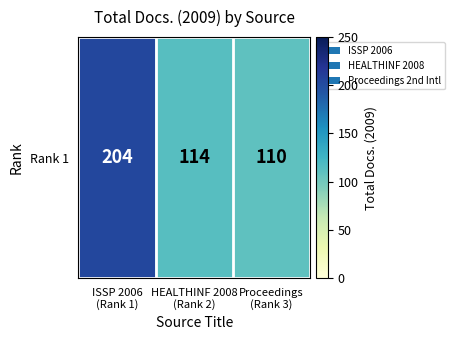

How many values are below 114?

1